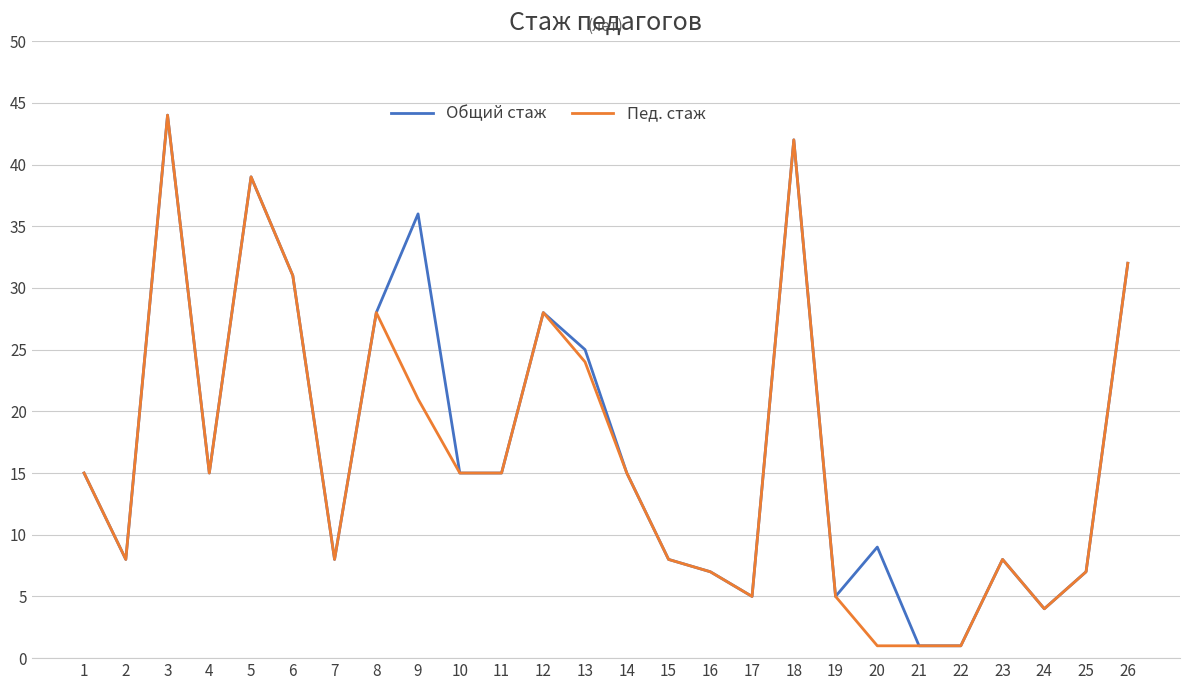

Reading left to right, what are all the values shown in this chart?

Общий стаж: 1=15	2=8	3=44	4=15	5=39	6=31	7=8	8=28	9=36	10=15	11=15	12=28	13=25	14=15	15=8	16=7	17=5	18=42	19=5	20=9	21=1	22=1	23=8	24=4	25=7	26=32
Пед. стаж: 1=15	2=8	3=44	4=15	5=39	6=31	7=8	8=28	9=21	10=15	11=15	12=28	13=24	14=15	15=8	16=7	17=5	18=42	19=5	20=1	21=1	22=1	23=8	24=4	25=7	26=32